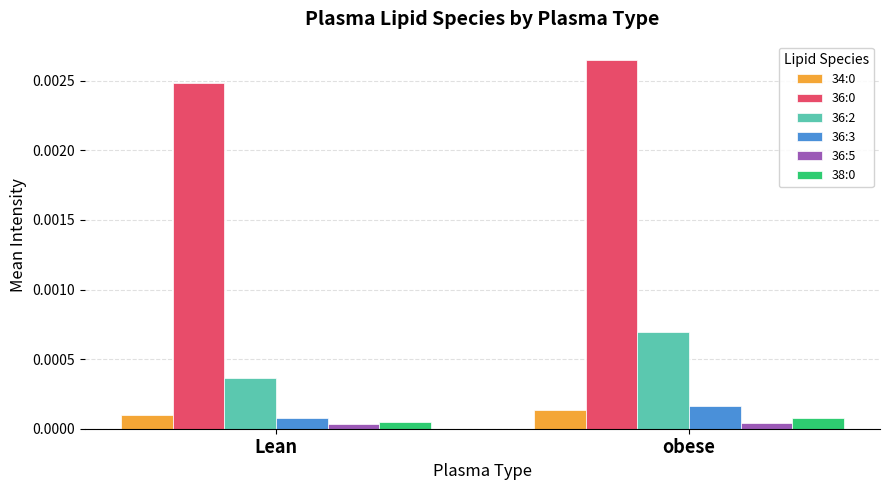

Where is 36:3 nearest to the value 0?

Lean